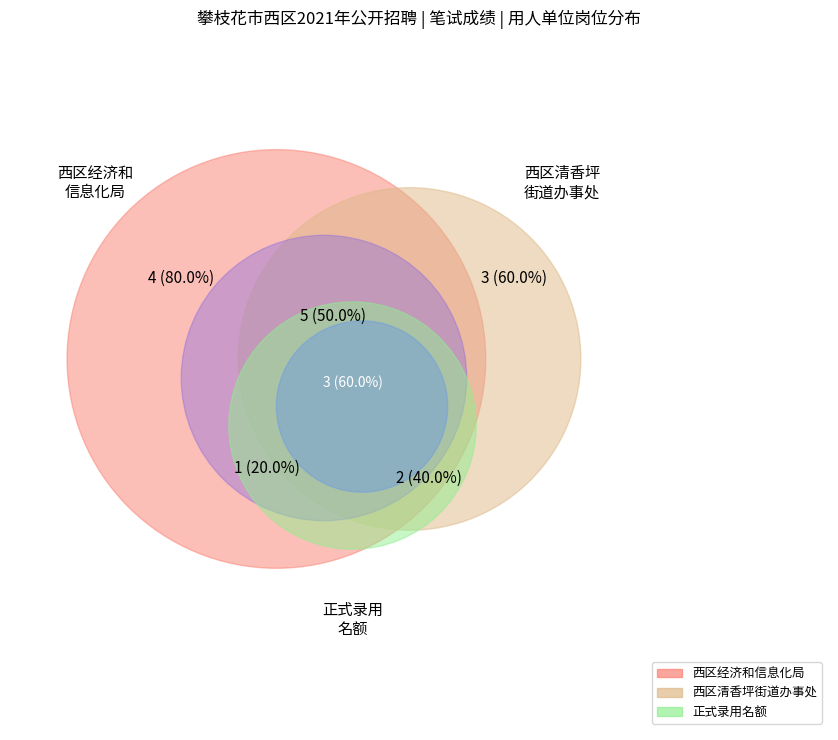

What portion of the pie excludes 西区经济和信息化局?

40.0%